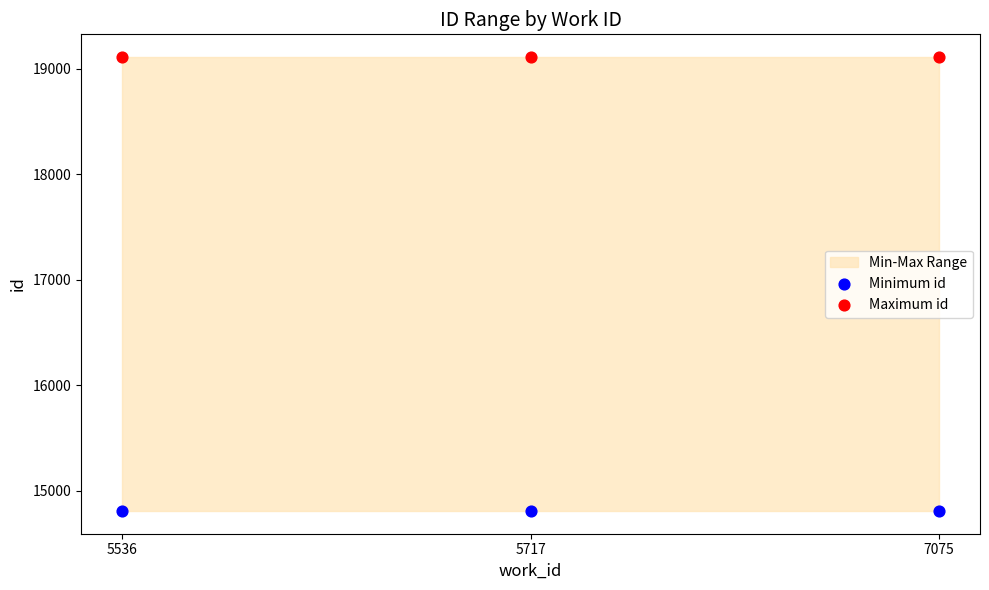

Across all data points, what is the average Y value?

16958